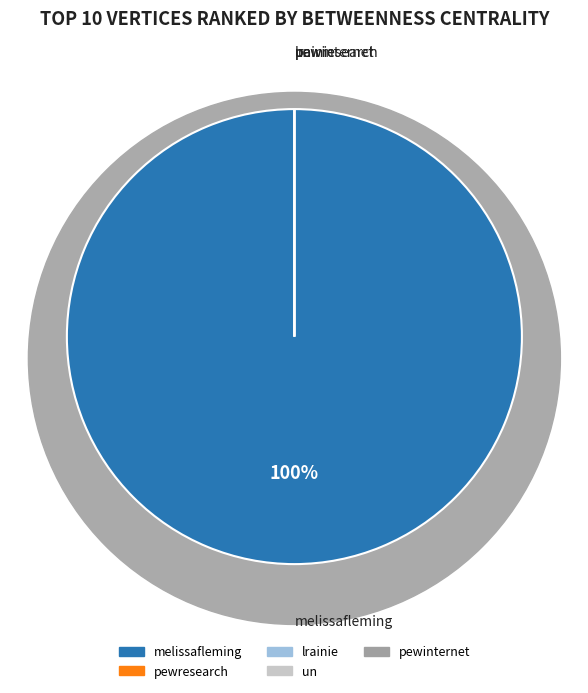

To the nearest percent, what is the difference between the largest and smallest slice percentages?

100%